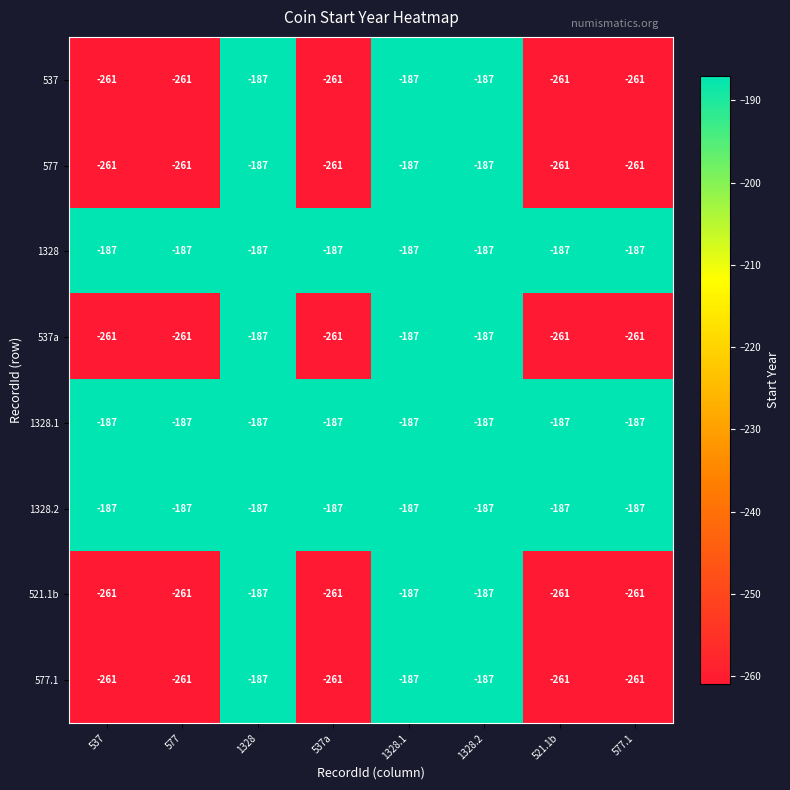

What is the total value across all series at 577?

-1866